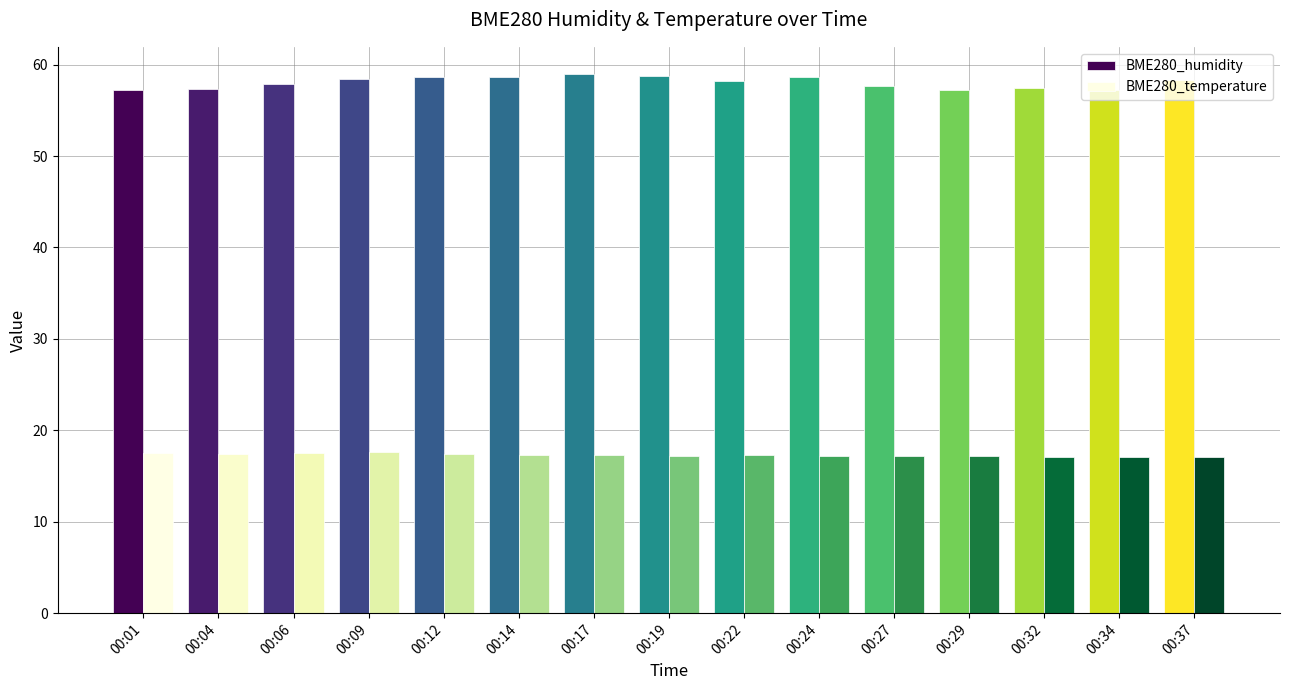

The value of BME280_temperature at 00:34 is 17.1. True or false?

True